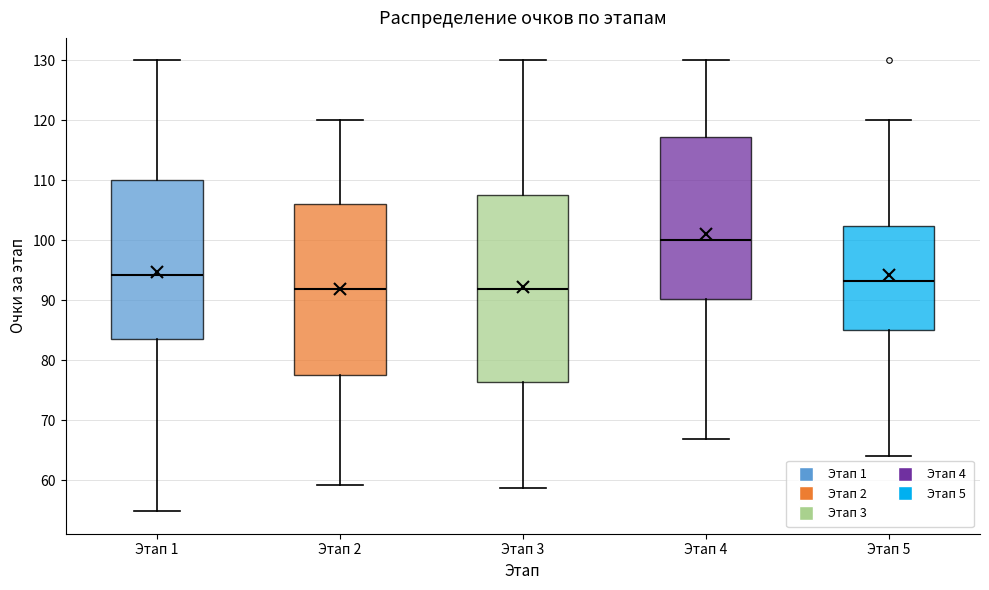

Reading left to right, read every box against the y-axis: the position of its median line, the range the box covers, and the ends of its whiskers. The values are not printed on the chart, so give them approximately, as read against the axis.

Этап 1: median 94, box 84 to 110, whiskers 55 to 130
Этап 2: median 92, box 78 to 106, whiskers 59 to 120
Этап 3: median 92, box 76 to 108, whiskers 59 to 130
Этап 4: median 100, box 90 to 117, whiskers 67 to 130
Этап 5: median 93, box 85 to 102, whiskers 64 to 120